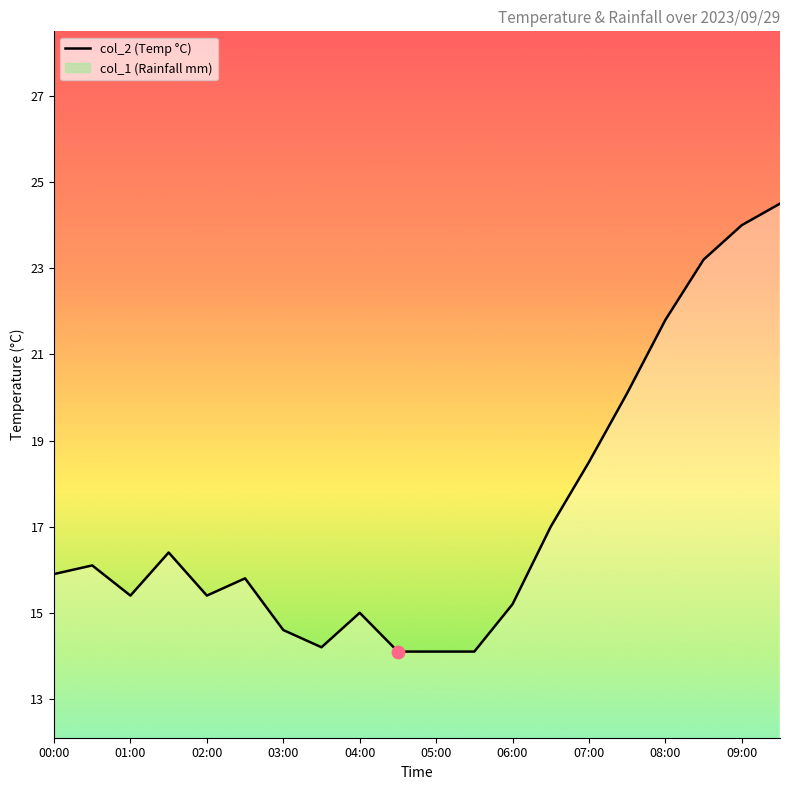

What is the ratio of the value at 05:30 to the value at 06:30?

0.8